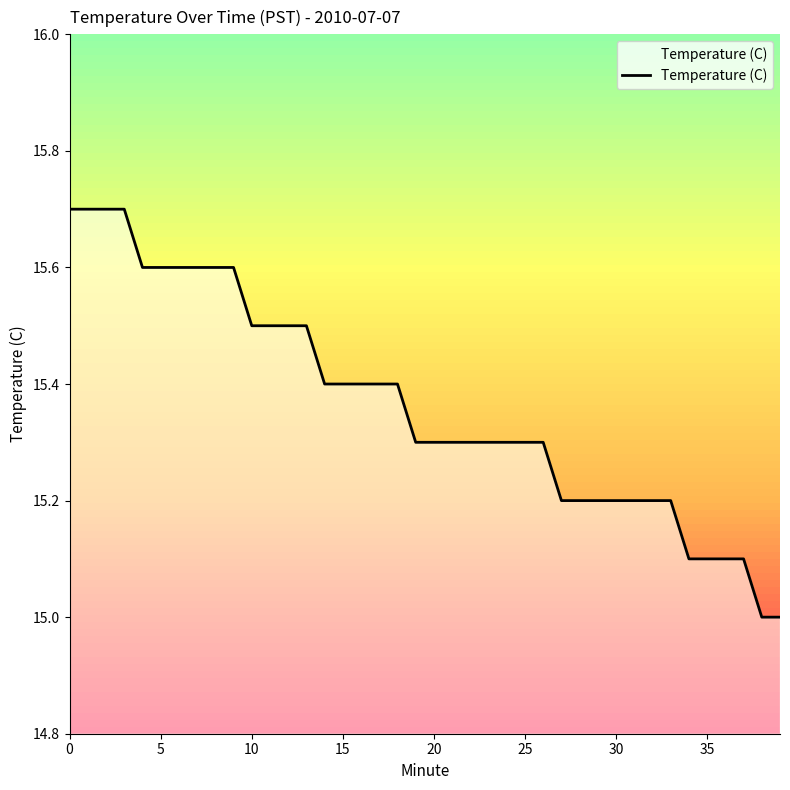

How many series are shown in this chart?

1